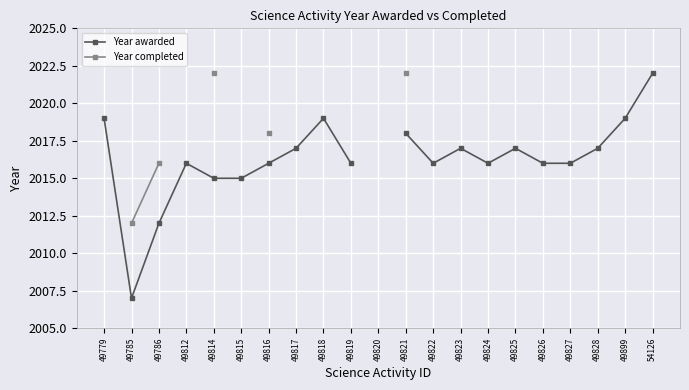

How many interior local valleys does the Year awarded series have?

3